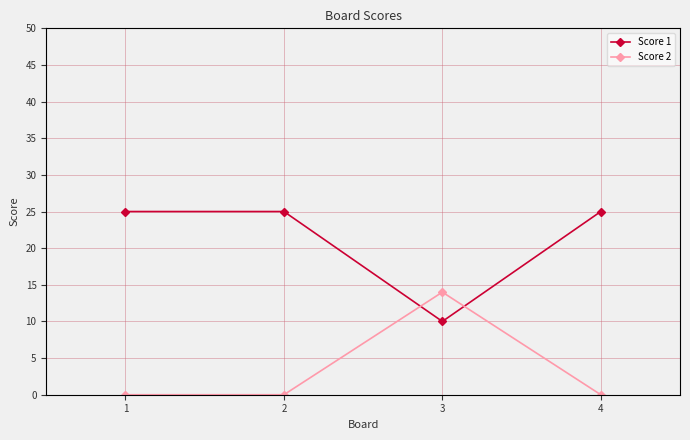

What is the difference between the Score 2 values at 3 and 4?

14